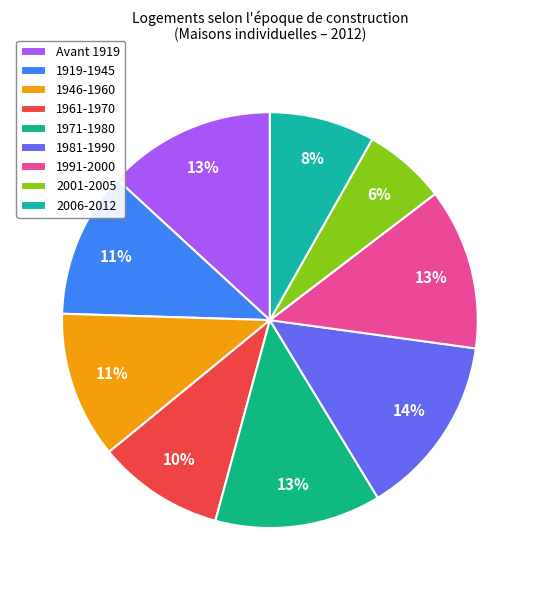

To the nearest percent, what is the difference between the 2001-2005 and 2006-2012 slice percentages?

2%